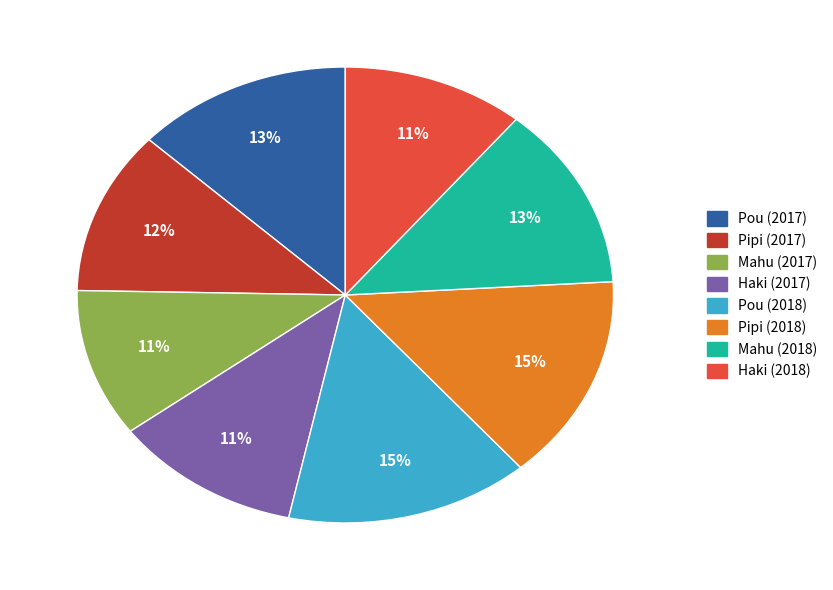

Does any single category account for the majority?

No